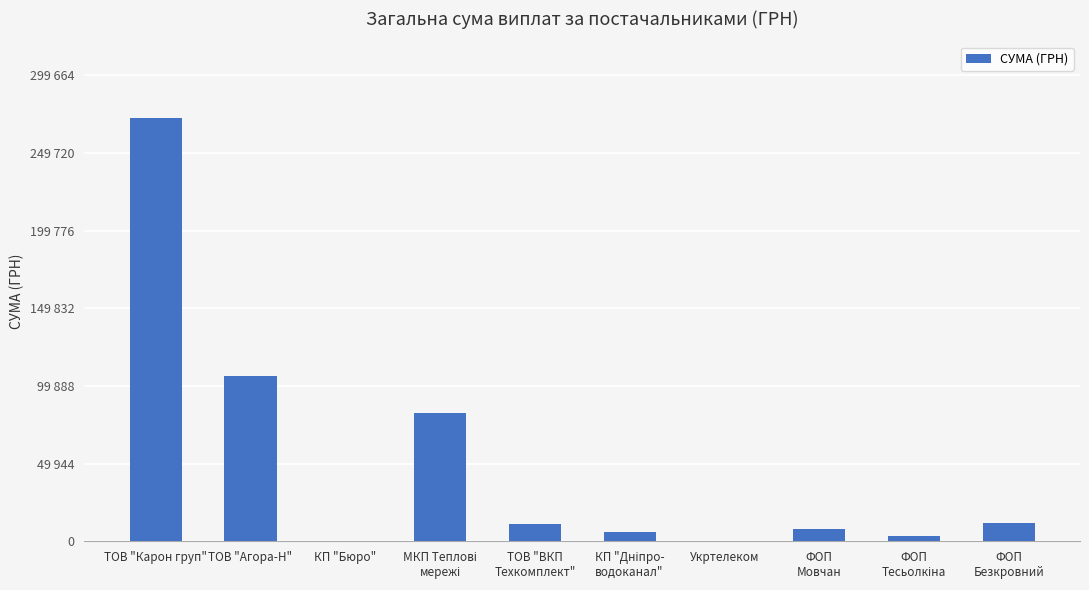

The value at ТОВ "ВКП
Техкомплект" is 11270.0. True or false?

True